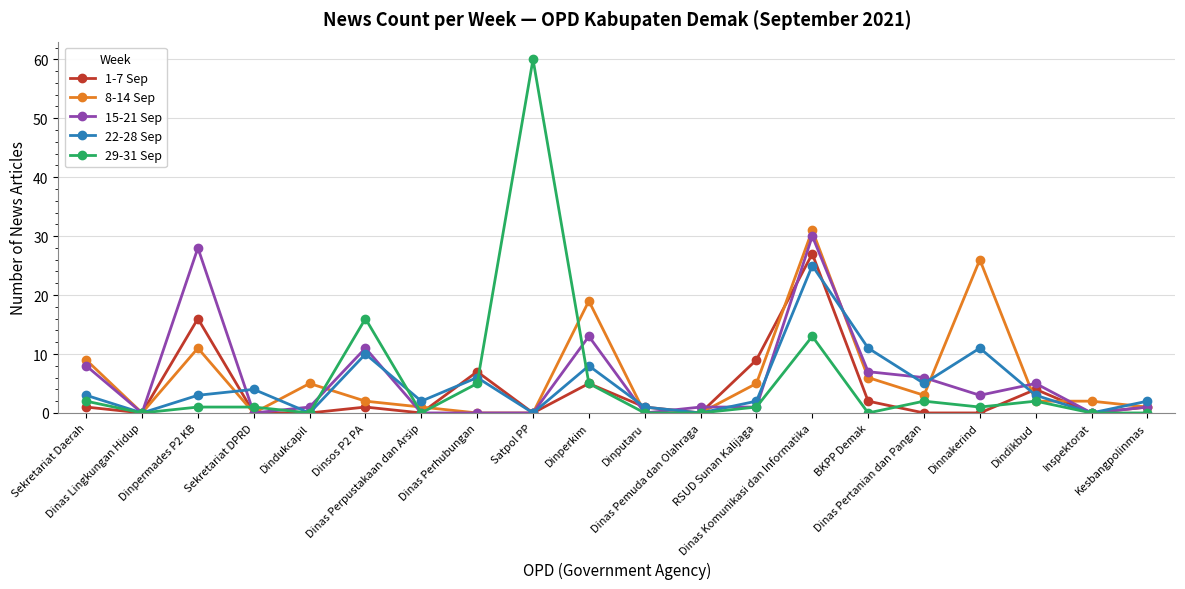

What position from the right is Dindukcapil?

16